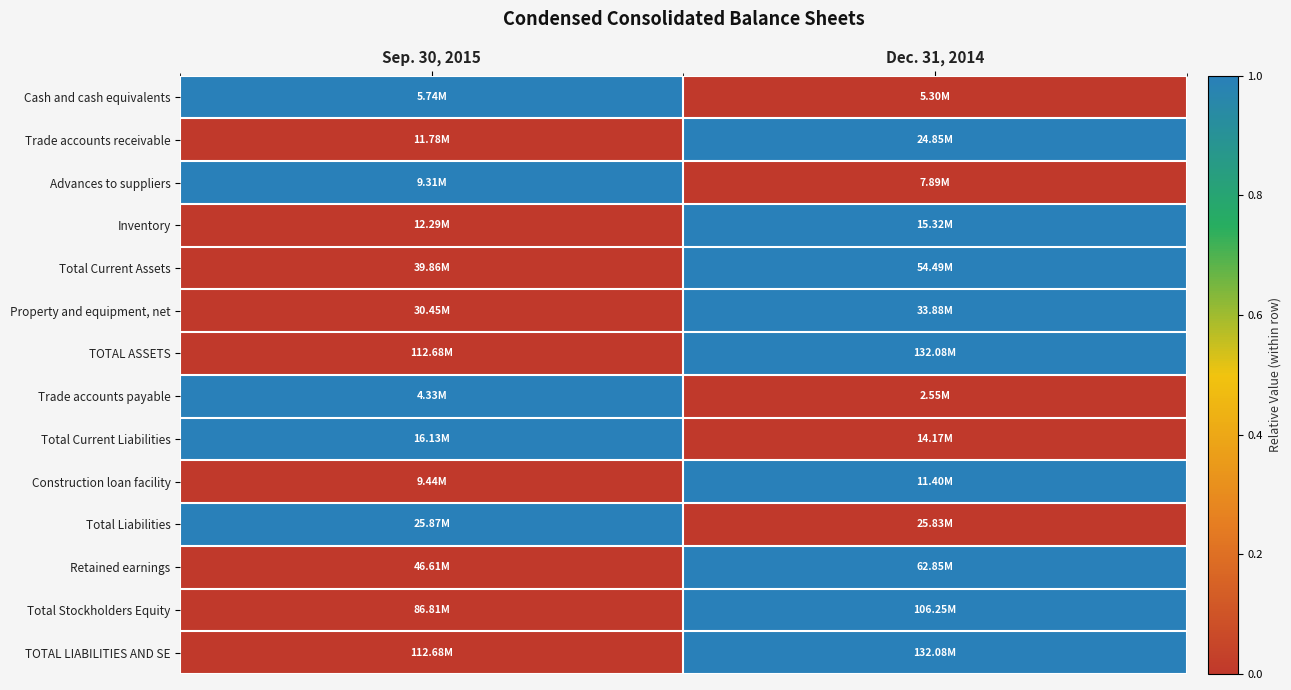

Reading left to right, extract all data points from this chart.

Cash and cash equivalents: Sep. 30, 2015=1.0	Dec. 31, 2014=0.0
Trade accounts receivable: Sep. 30, 2015=0.0	Dec. 31, 2014=1.0
Advances to suppliers: Sep. 30, 2015=1.0	Dec. 31, 2014=0.0
Inventory: Sep. 30, 2015=0.0	Dec. 31, 2014=1.0
Total Current Assets: Sep. 30, 2015=0.0	Dec. 31, 2014=1.0
Property and equipment, net: Sep. 30, 2015=0.0	Dec. 31, 2014=1.0
TOTAL ASSETS: Sep. 30, 2015=0.0	Dec. 31, 2014=1.0
Trade accounts payable: Sep. 30, 2015=1.0	Dec. 31, 2014=0.0
Total Current Liabilities: Sep. 30, 2015=1.0	Dec. 31, 2014=0.0
Construction loan facility: Sep. 30, 2015=0.0	Dec. 31, 2014=1.0
Total Liabilities: Sep. 30, 2015=1.0	Dec. 31, 2014=0.0
Retained earnings: Sep. 30, 2015=0.0	Dec. 31, 2014=1.0
Total Stockholders Equity: Sep. 30, 2015=0.0	Dec. 31, 2014=1.0
TOTAL LIABILITIES AND SE: Sep. 30, 2015=0.0	Dec. 31, 2014=1.0